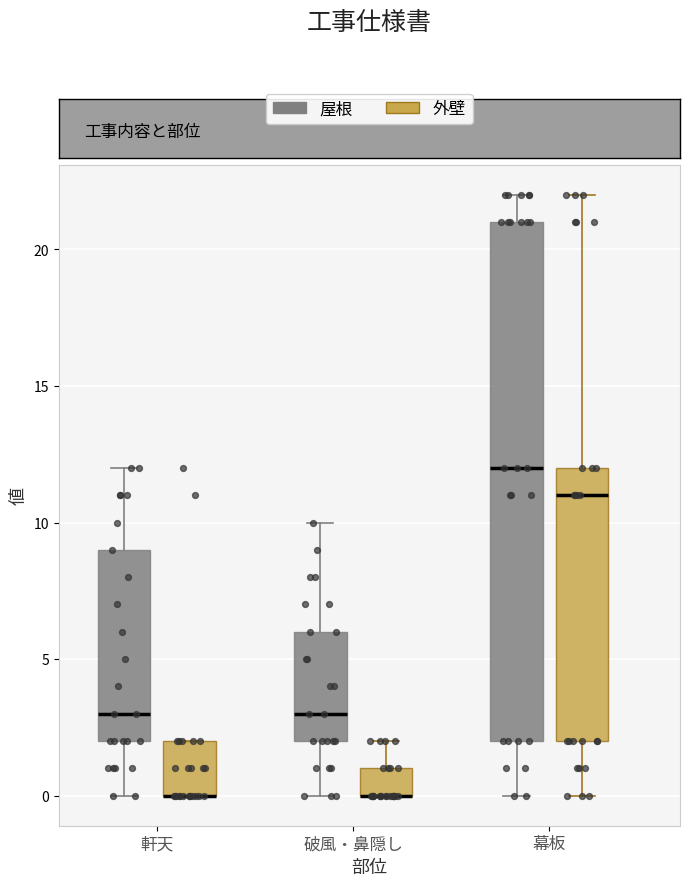

Where is the lower edge of the box for 破風・鼻隠し (屋根) on the y-axis? The values are not printed on the chart, so give them approximately, as read against the axis.

2